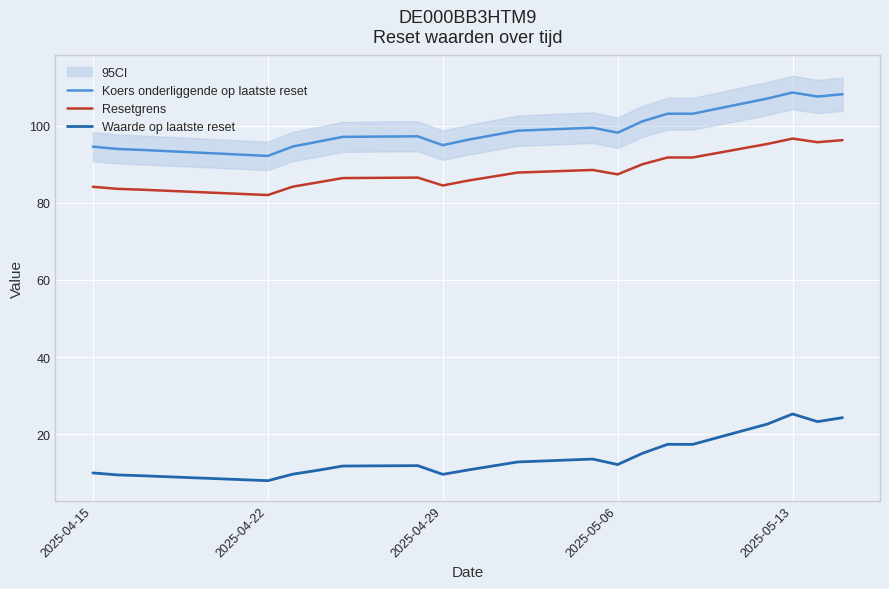

True or false: Waarde op laatste reset and Koers onderliggende op laatste reset intersect in this chart.

False